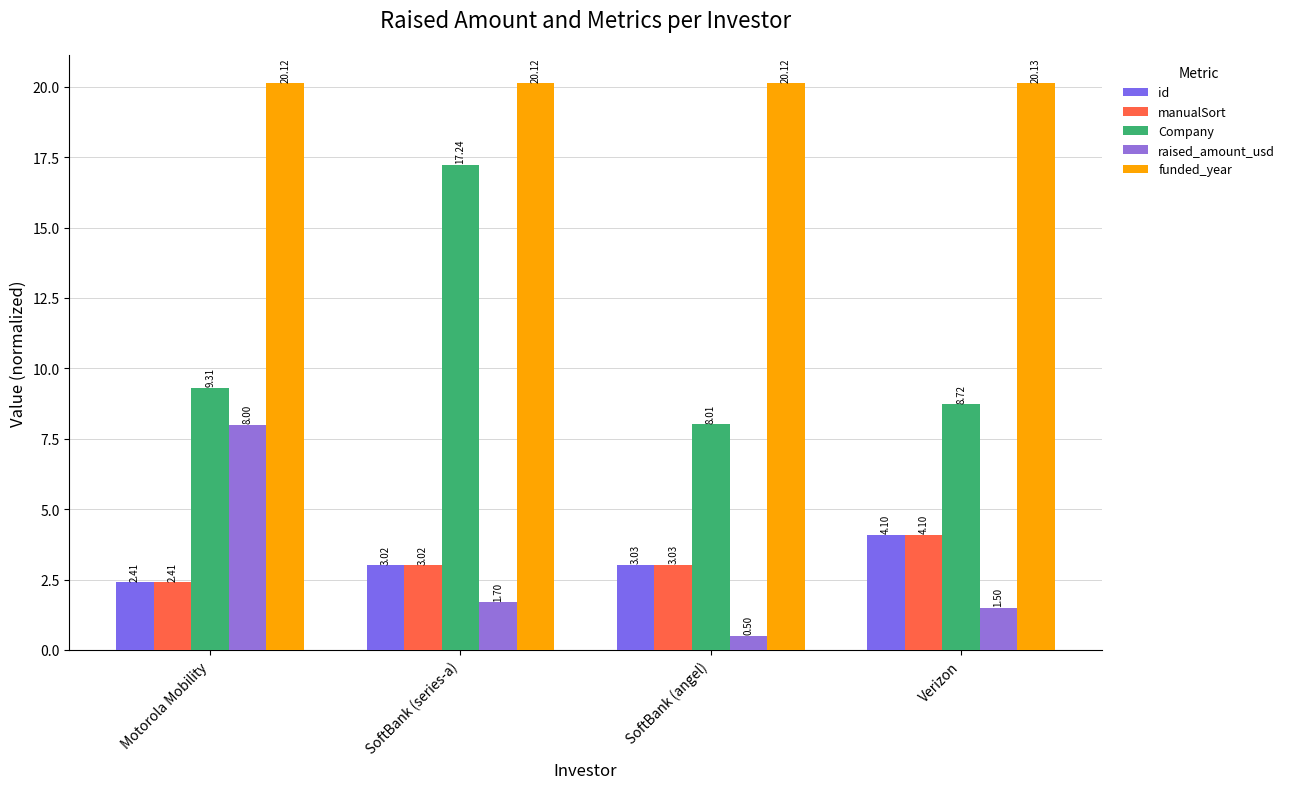

Rank the series at Motorola Mobility from highest to lowest value.

funded_year, Company, raised_amount_usd, id, manualSort